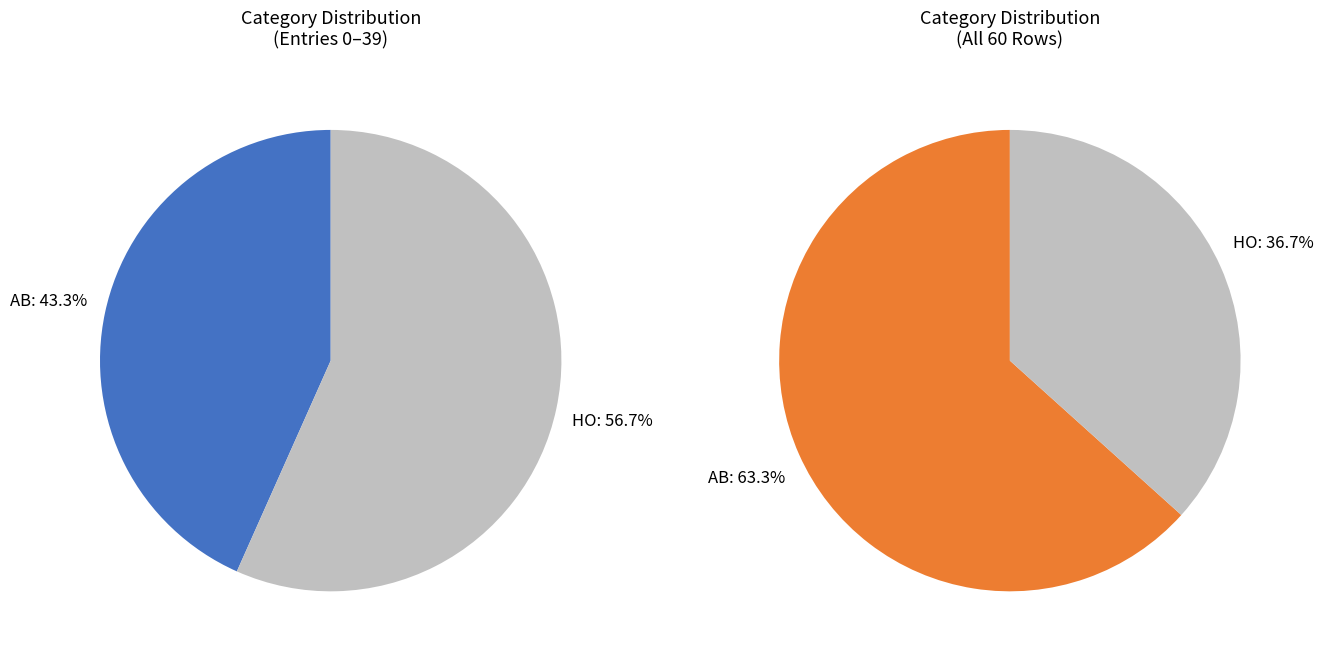

How many segments does this pie chart have?

2